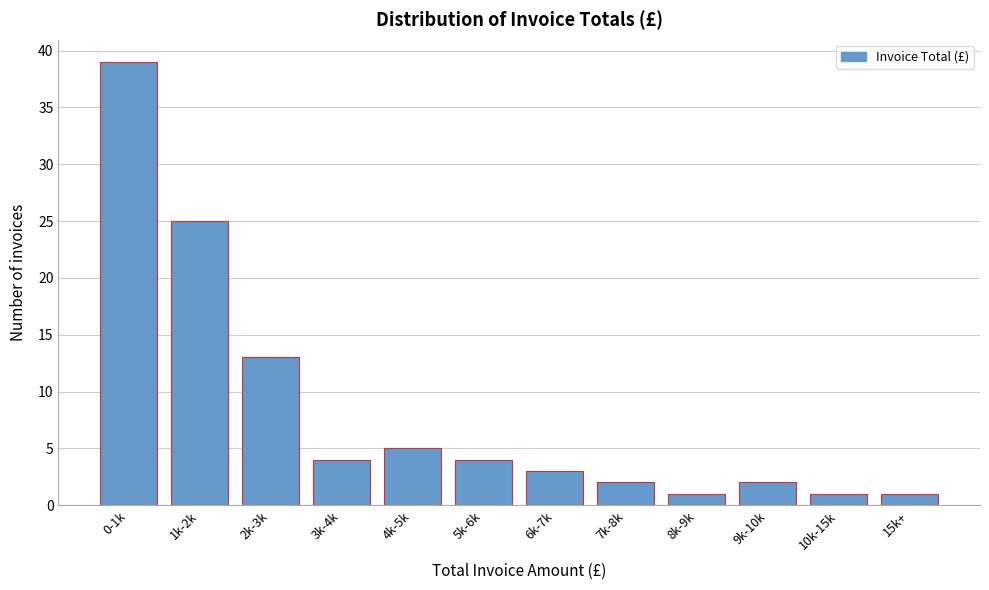

Reading left to right, transcribe all the data shown in this chart.

0-1k=39	1k-2k=25	2k-3k=13	3k-4k=4	4k-5k=5	5k-6k=4	6k-7k=3	7k-8k=2	8k-9k=1	9k-10k=2	10k-15k=1	15k+=1